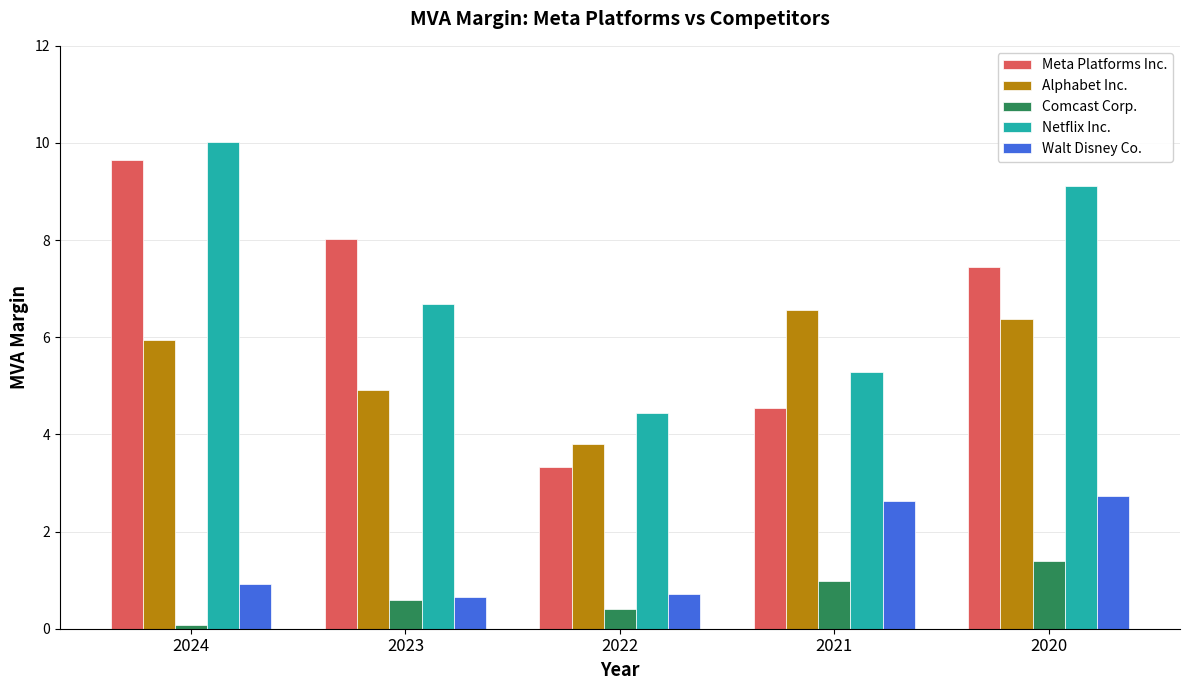

How many data points in Alphabet Inc. are less than 5?

2